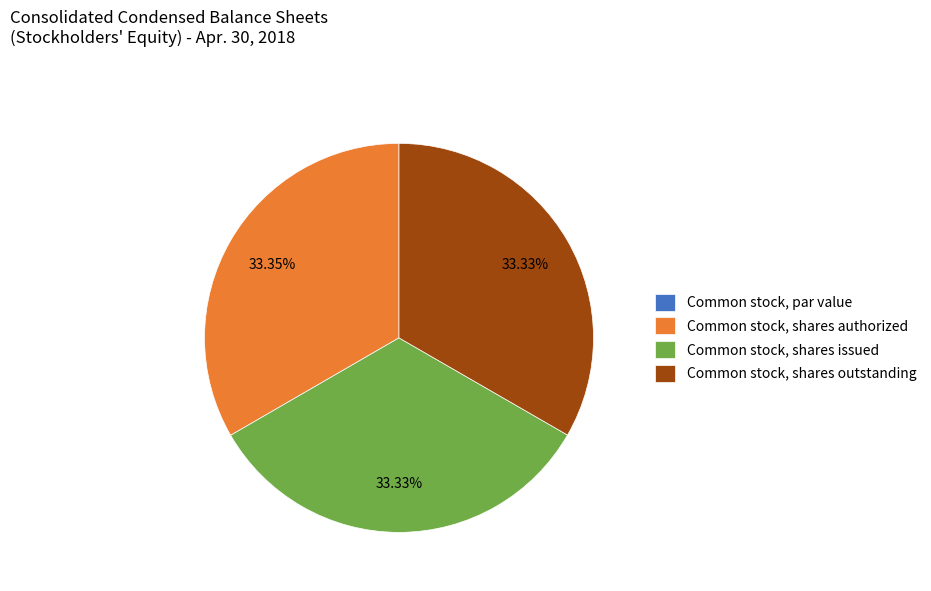

Is there a majority slice in this chart?

No